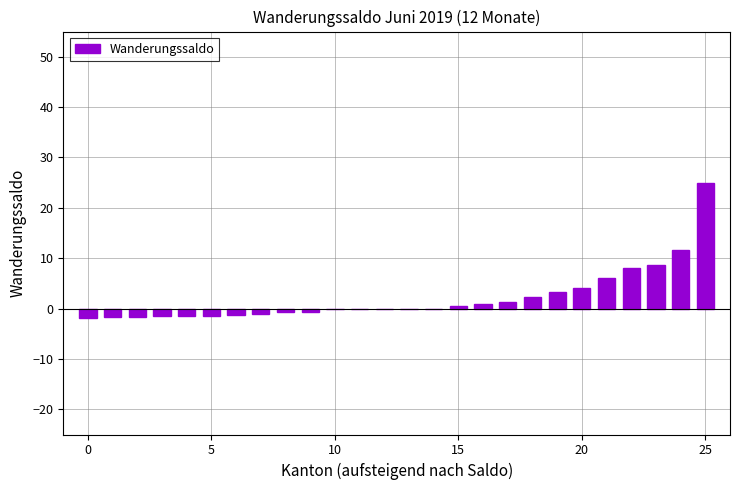

What is the maximum value shown in the chart?

25.0